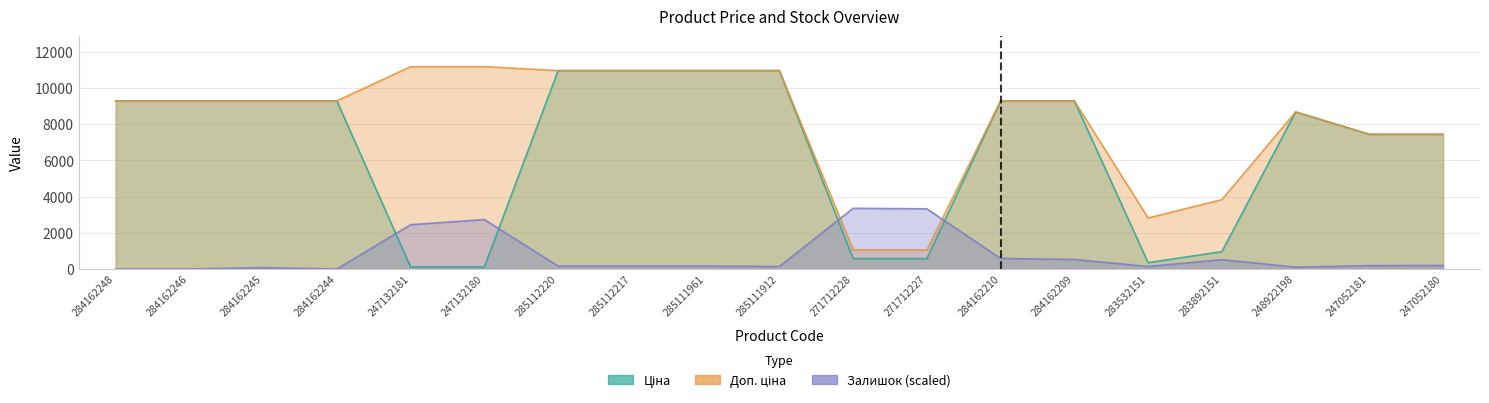

Reading left to right, extract all data points from this chart.

Ціна: 9290.5	9290.5	9290.5	9290.5	111.8	111.8	10964.4	10964.4	10964.4	10964.4	578.1	578.1	9290.5	9290.5	352.6	958.4	8679.5	7444.6	7444.6
Доп. ціна: 9290.5	9290.5	9290.5	9290.5	11182.0	11182.0	10964.4	10964.4	10964.4	10964.4	1060.0	1060.0	9290.5	9290.5	2821.2	3833.8	8679.5	7444.6	7444.6
Залишок: 0.0	0.0	75.4	0.0	2450.0	2732.7	160.2	160.2	160.2	141.3	3354.6	3326.3	584.2	527.7	141.3	518.3	103.7	188.5	197.9